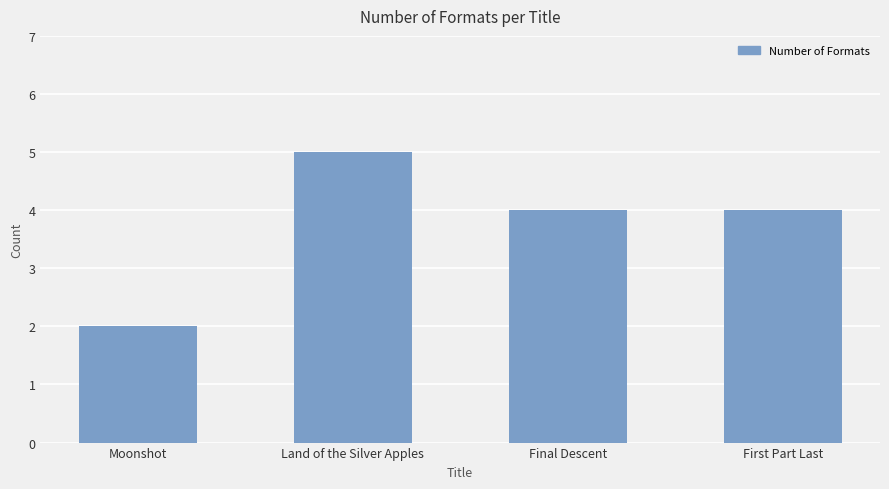

Which category has the highest value across all series?

Land of the Silver Apples